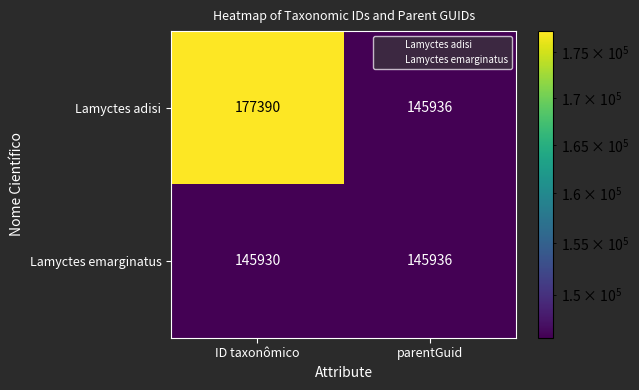

What is the difference between the maximum and minimum values in the Lamyctes adisi series?

31454